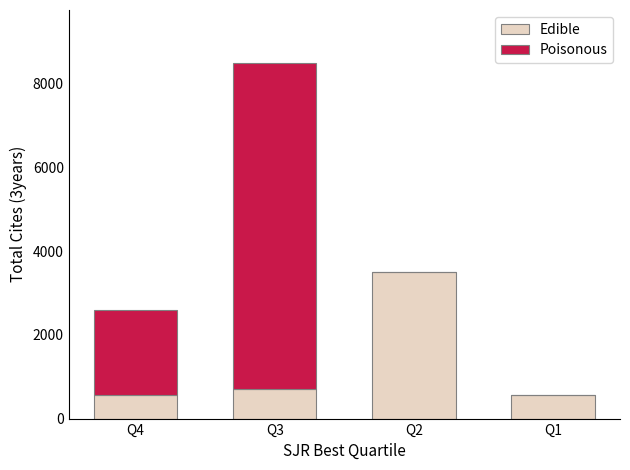

How many series are shown in this chart?

2